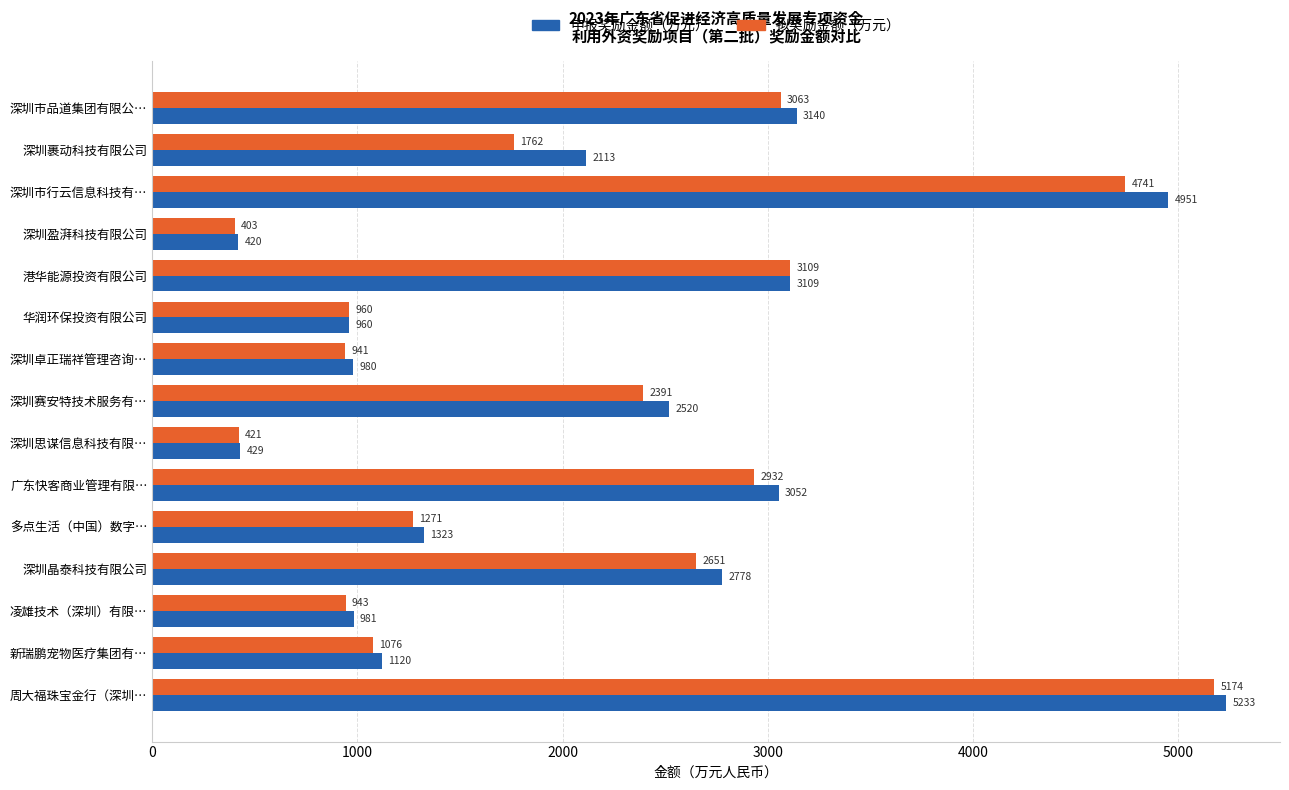

Which series changed the most between 深圳裹动科技有限公司 and 多点生活（中国）数字…?

申报奖励金额（万元）